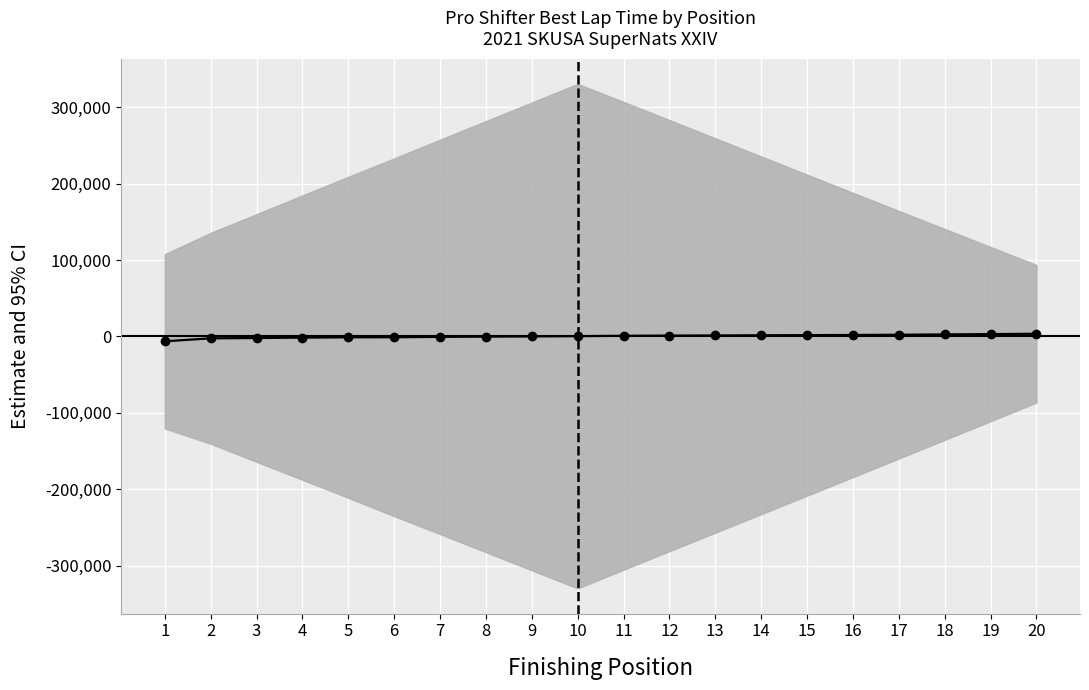

The value at 8 is -76.3. True or false?

False